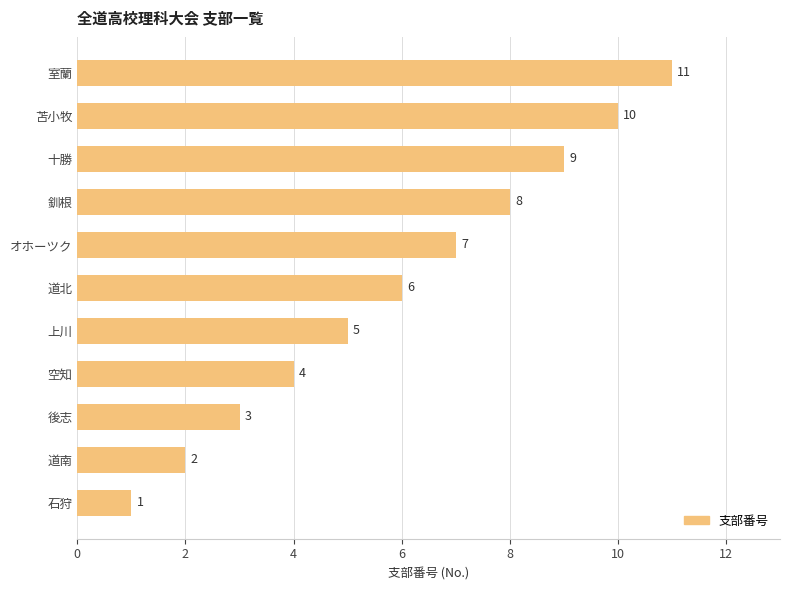

What is the difference between the maximum and second lowest values?

9